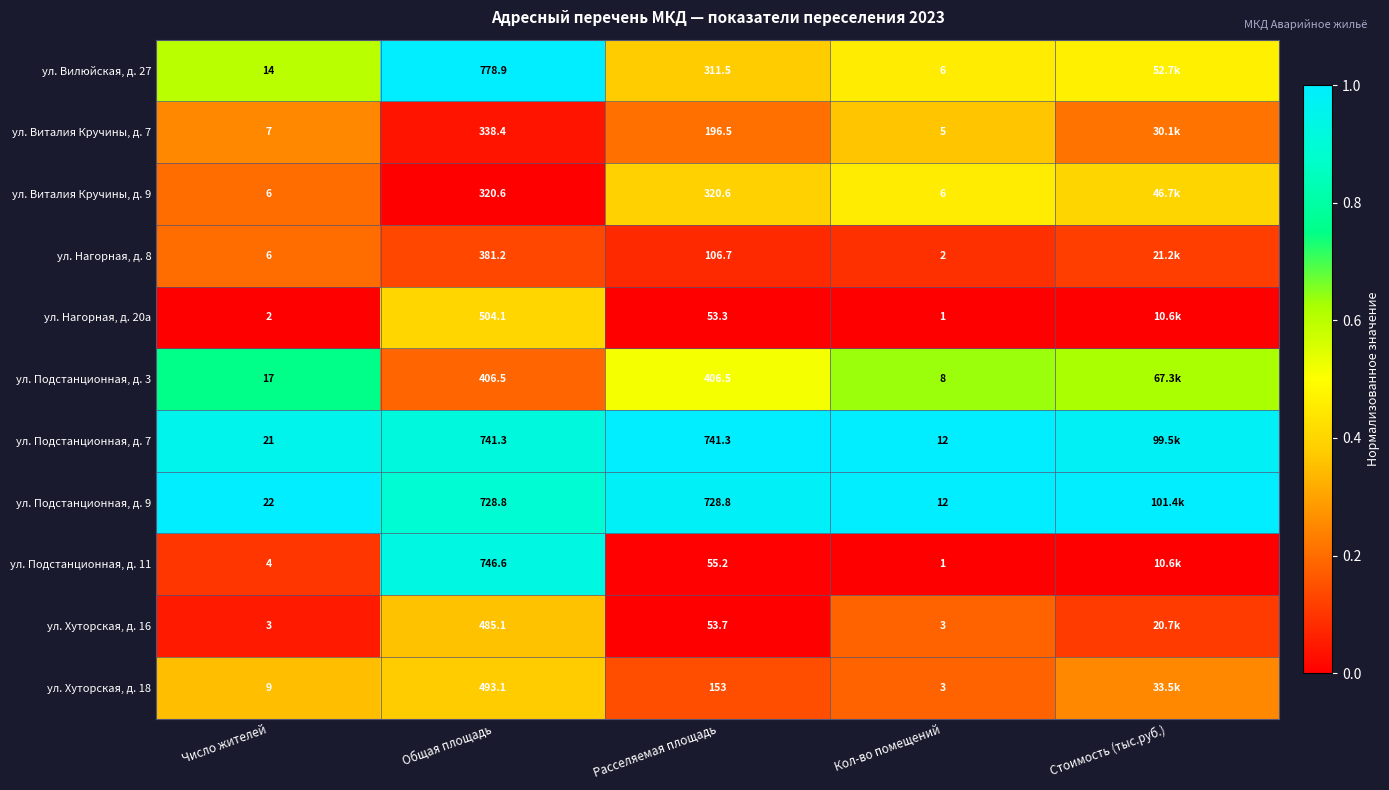

Is the value of ул. Виталия Кручины, д. 7 at Кол-во помещений greater than the value of ул. Хуторская, д. 16 at Расселяемая площадь?

No